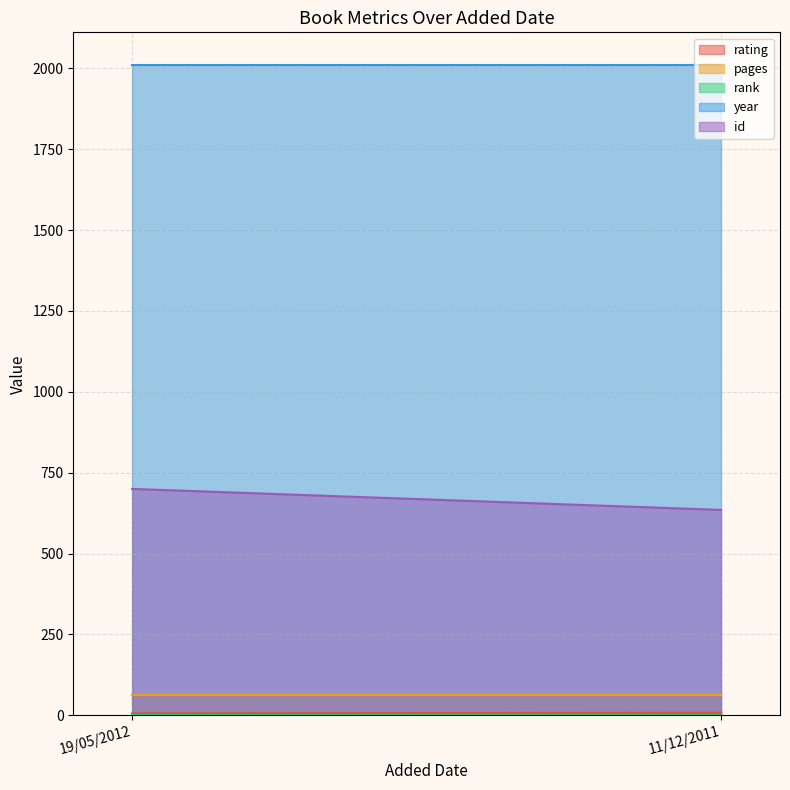

Reading left to right, what are all the values shown in this chart?

rating: 19/05/2012=6	11/12/2011=8
pages: 19/05/2012=64	11/12/2011=64
rank: 19/05/2012=1	11/12/2011=1
year: 19/05/2012=2011	11/12/2011=2011
id: 19/05/2012=700	11/12/2011=635